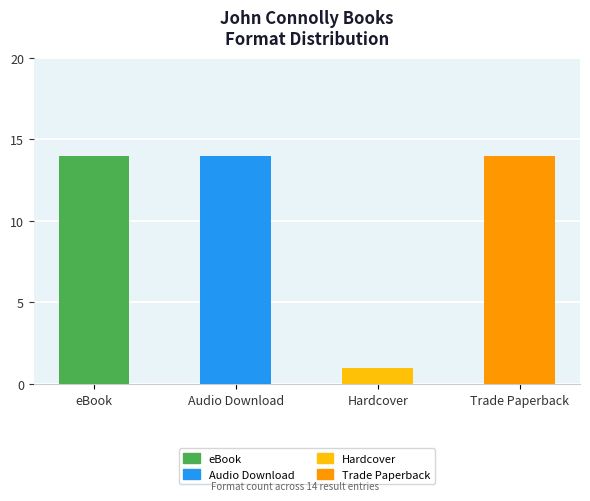

Reading left to right, list all the values displayed in this chart.

eBook=14	Audio Download=14	Hardcover=1	Trade Paperback=14